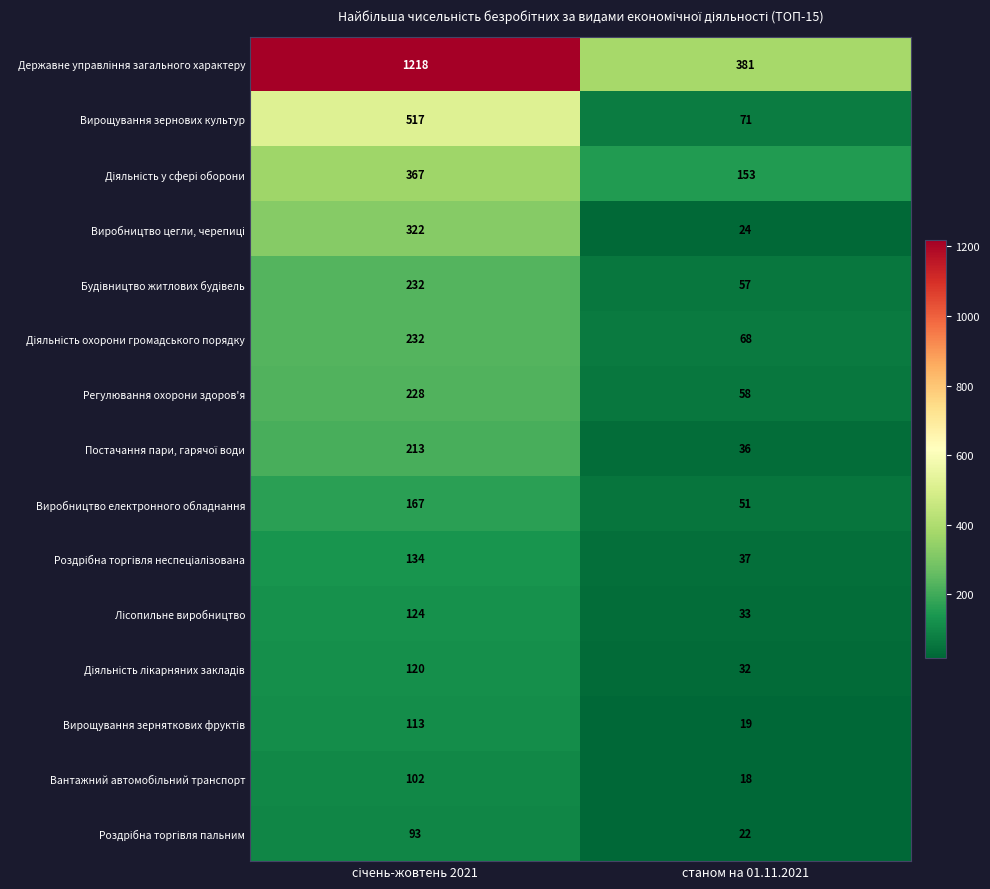

What is the total value across all series at станом на 01.11.2021?

1060